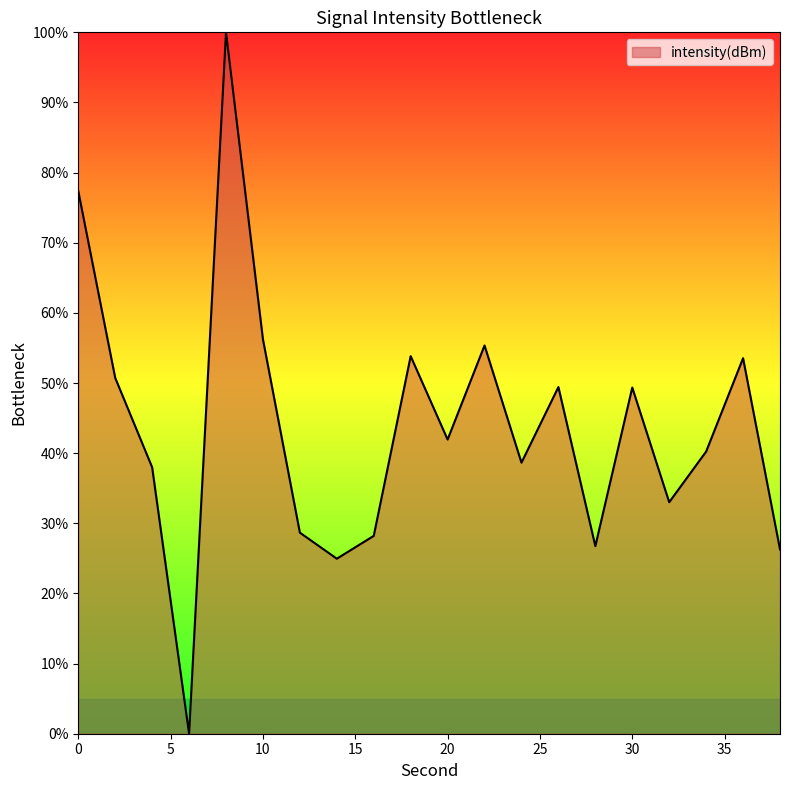

What is the difference between the maximum and minimum values?

100.0